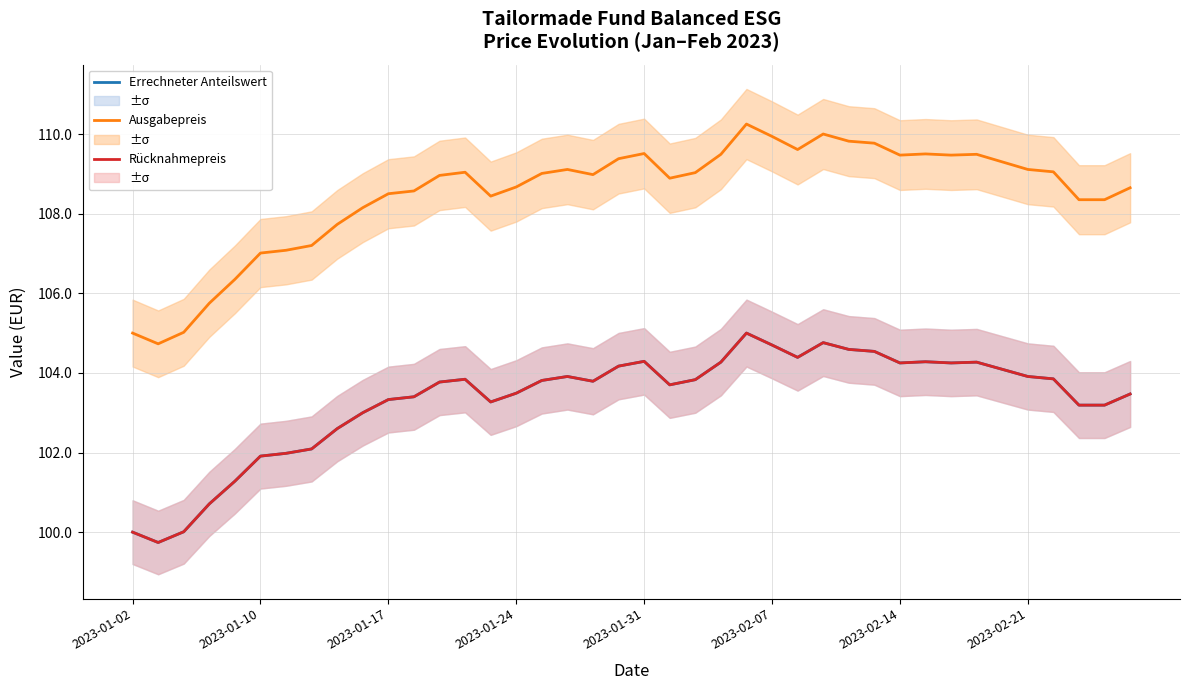

What value does the Errechneter Anteilswert series have at 2023-01-17?

103.3